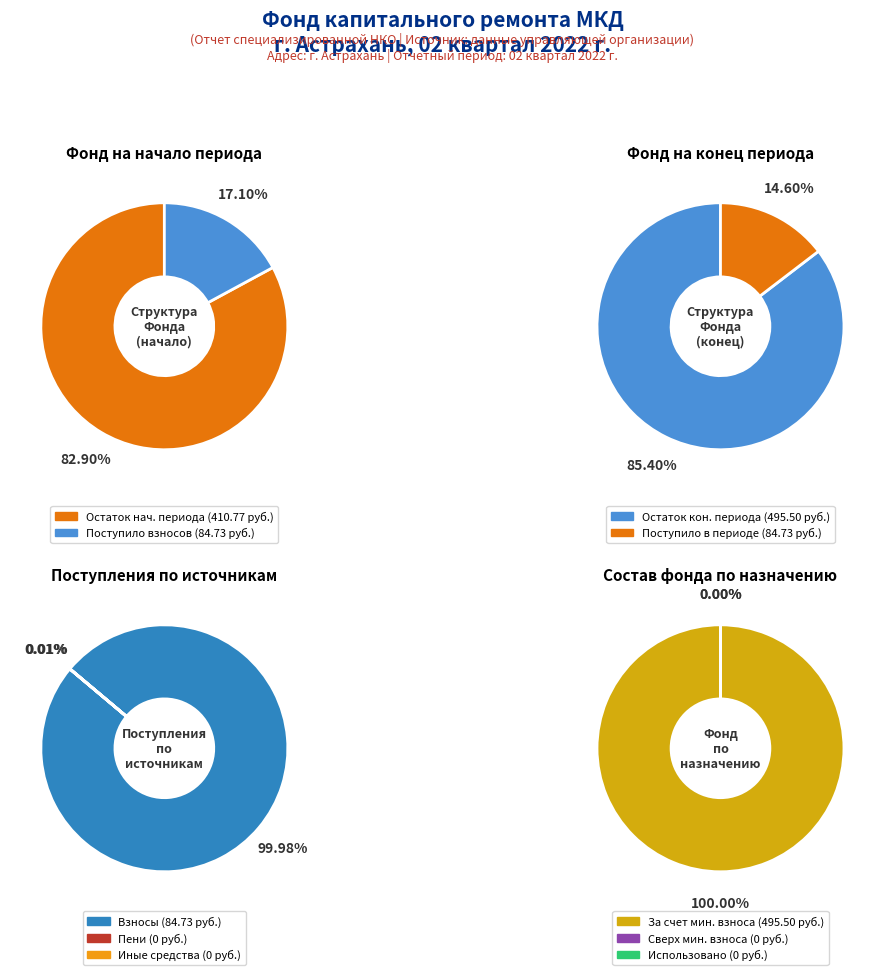

Count the number of slices in the pie.

2